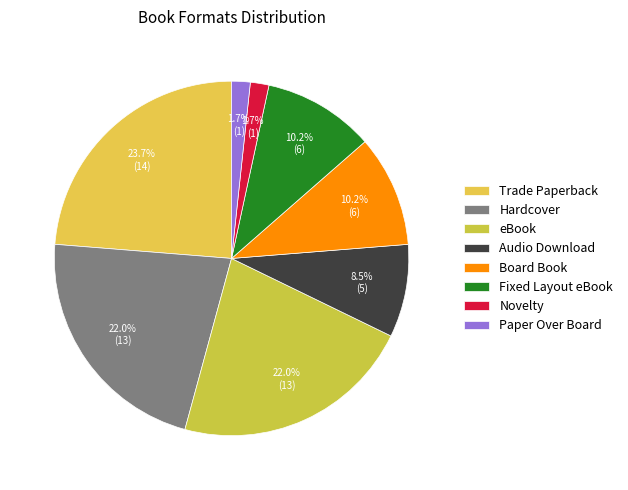

To the nearest percent, what is the difference between the largest and smallest slice percentages?

22%